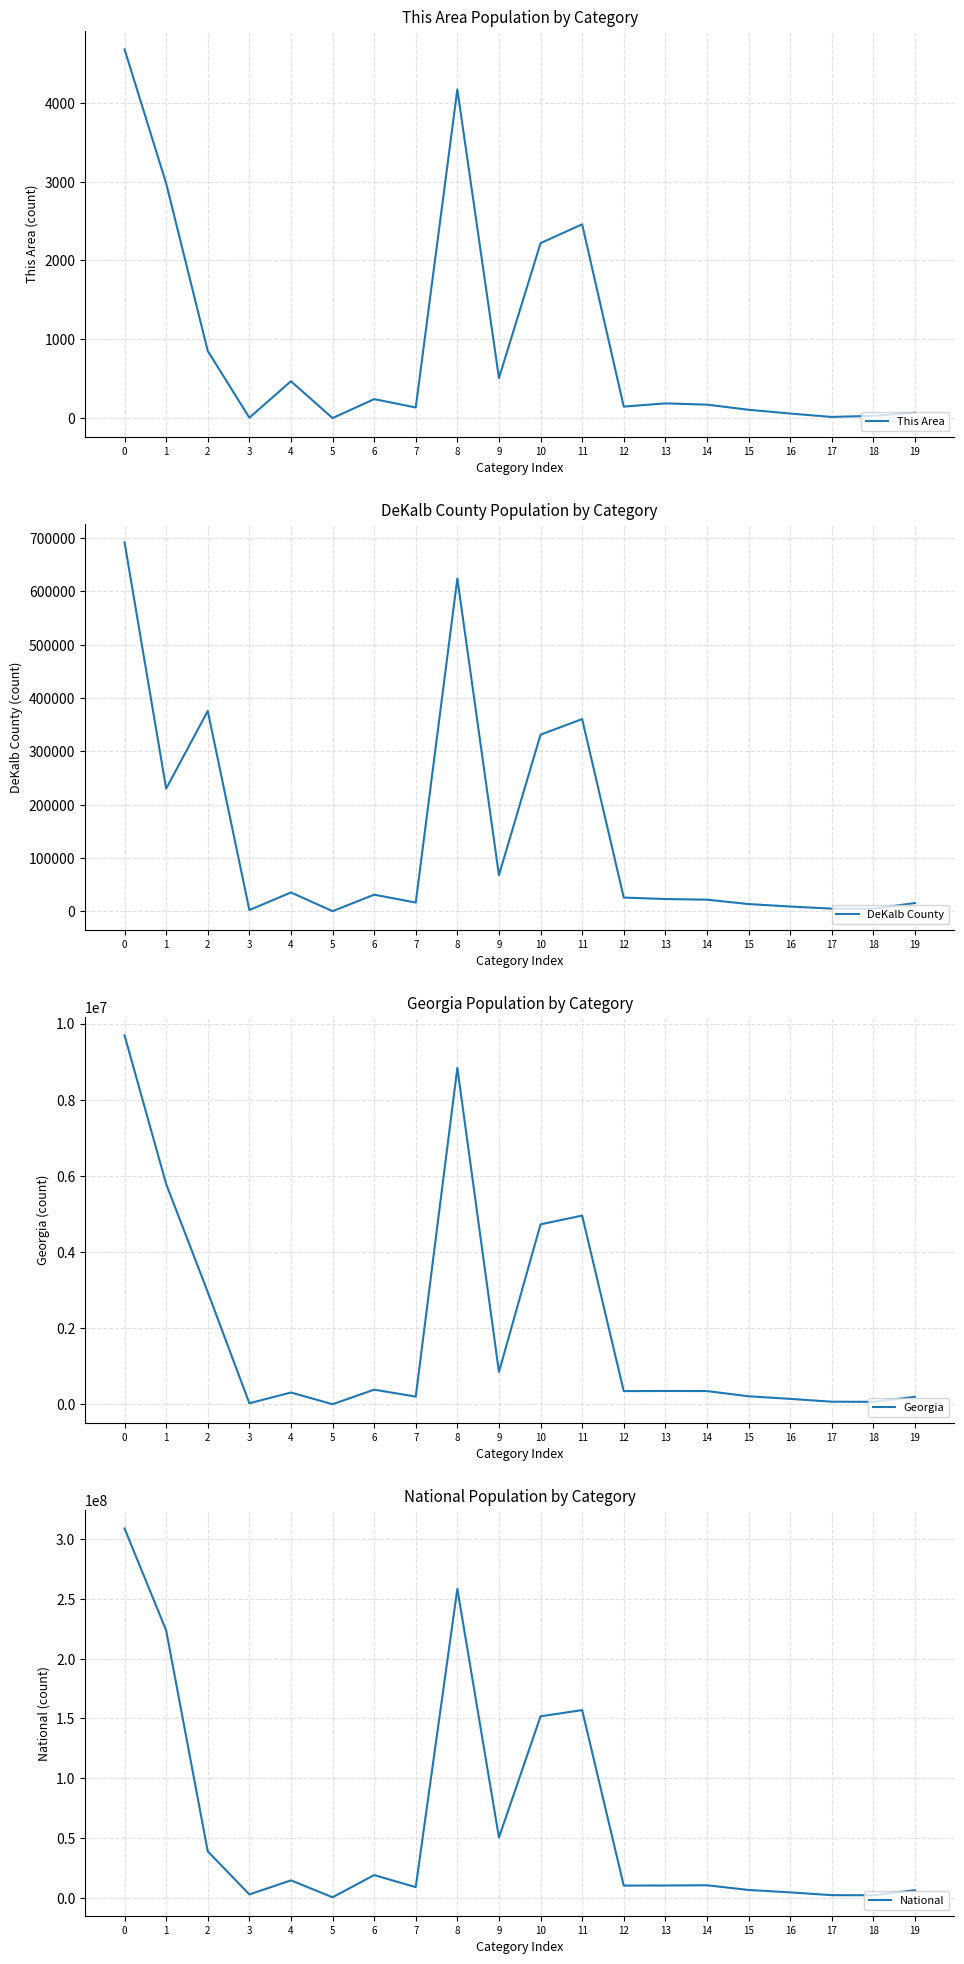

What is the spread (max minus min) of values at 2?

38928467